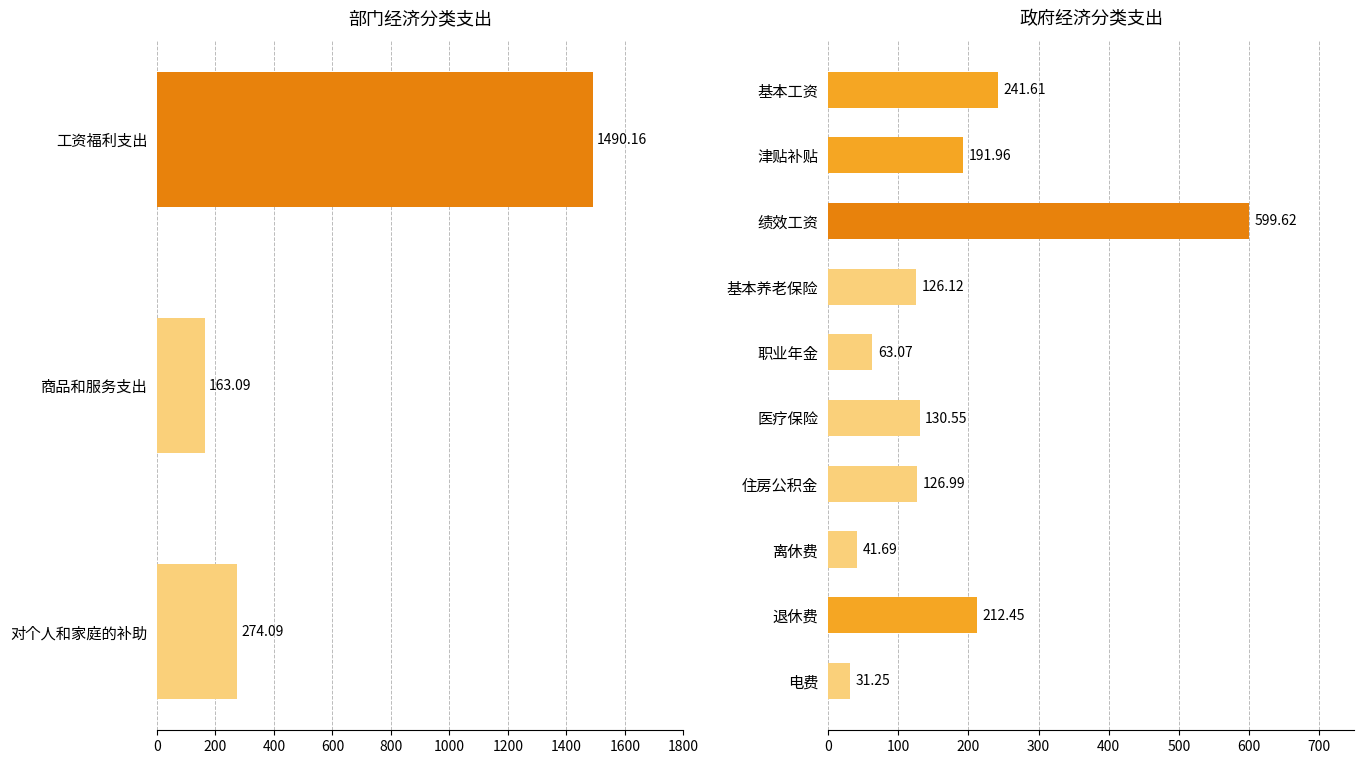

Are the bars horizontal?

Yes